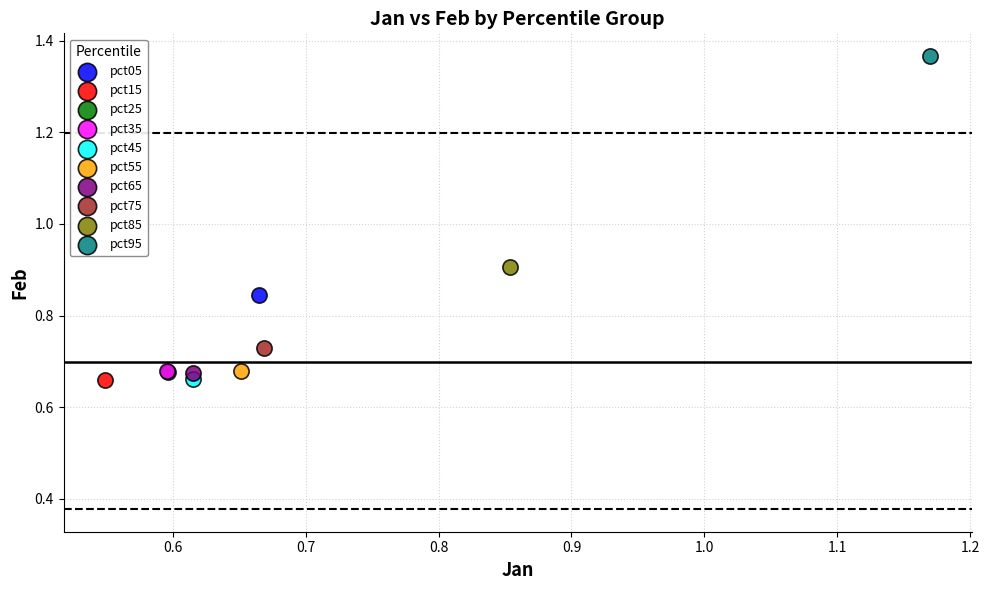

Which series reaches the maximum Y coordinate?

pct95